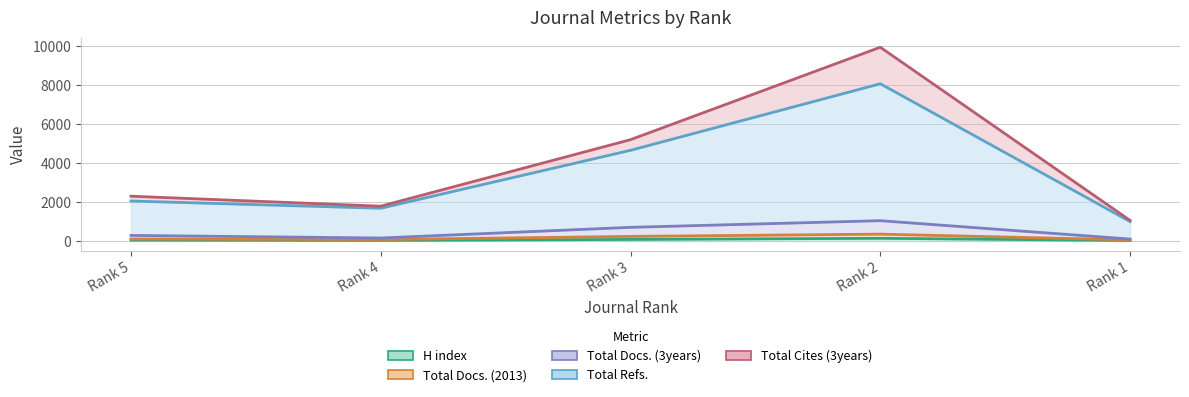

What is the value of the Total Refs. point at the 2nd from the left?

1683